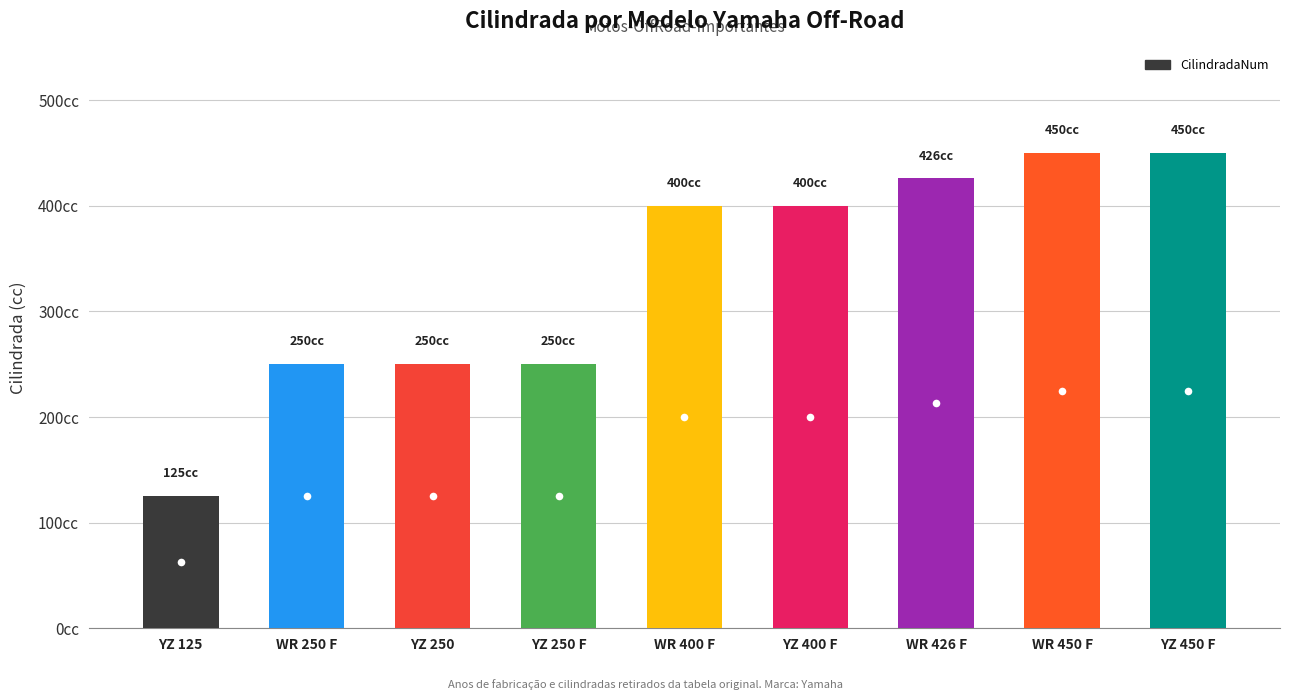

What is the change in value from WR 400 F to YZ 450 F?

+50